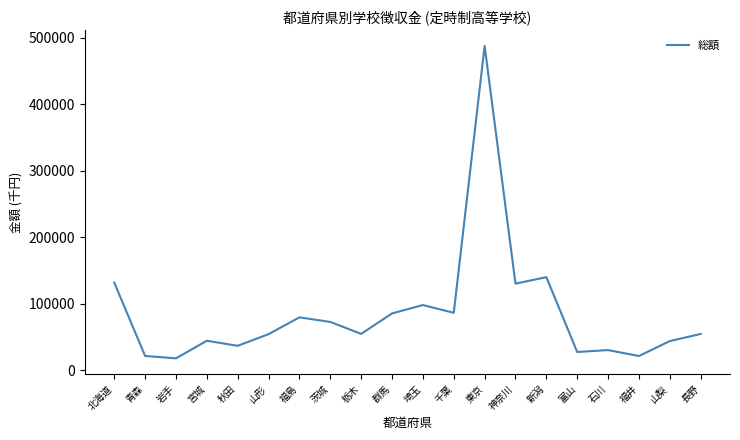

True or false: the data shows 43945 at 山梨.

True